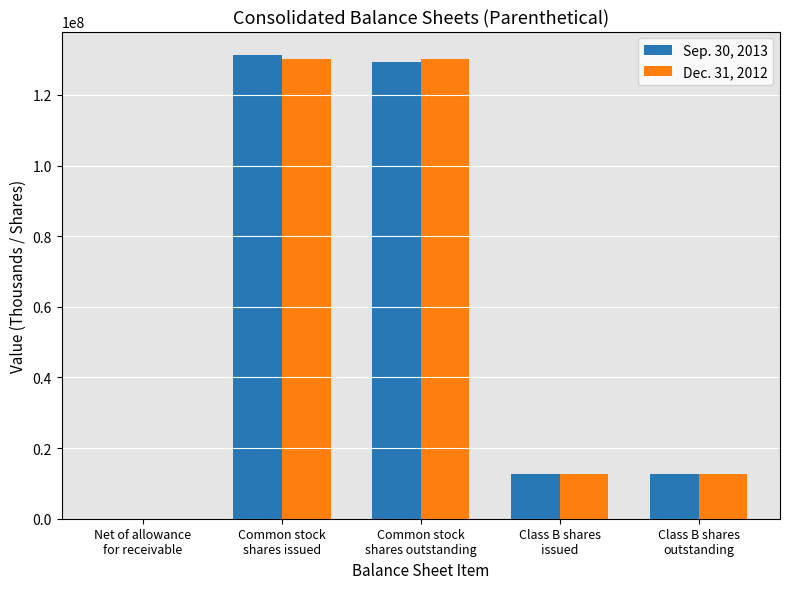

Between Common stock
shares issued and Class B shares
issued, which series saw the biggest shift?

Sep. 30, 2013